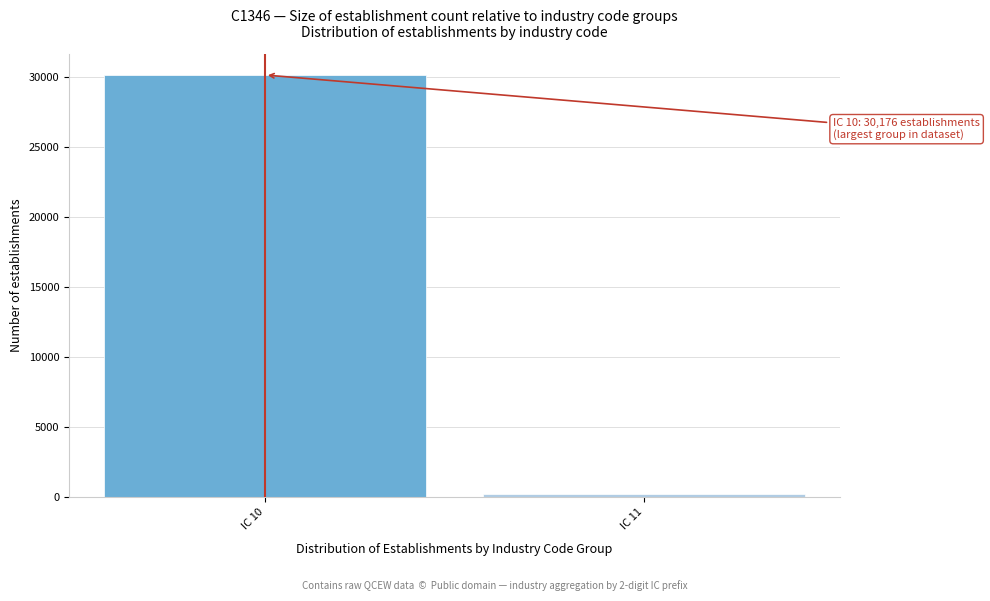

Reading left to right, extract all data points from this chart.

30176	235